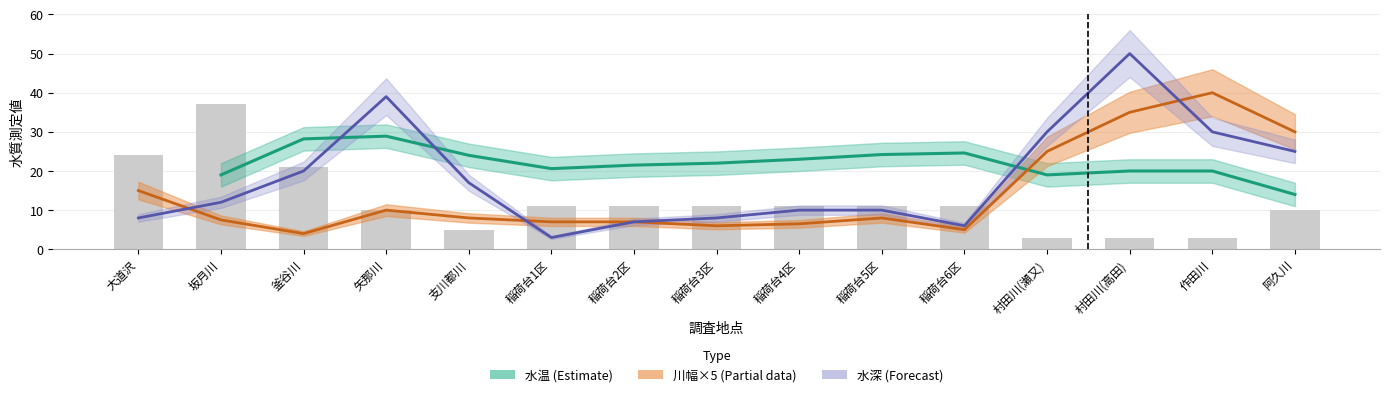

Is it true that 参加人数 equals 11.0 at 稲荷台3区?

True